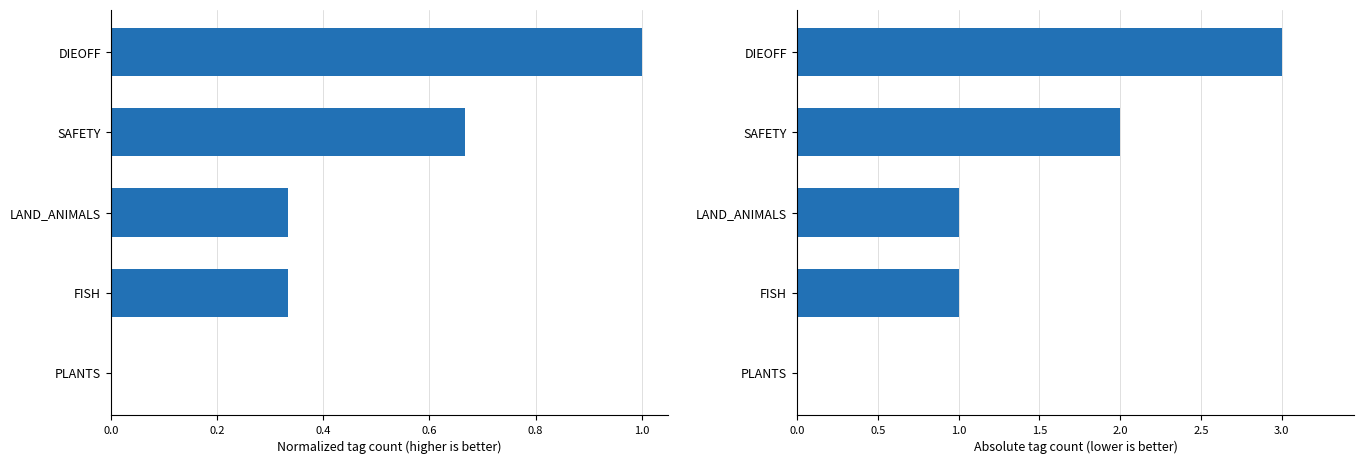

What is the sum of the normalized values at SAFETY and LAND_ANIMALS?

1.0